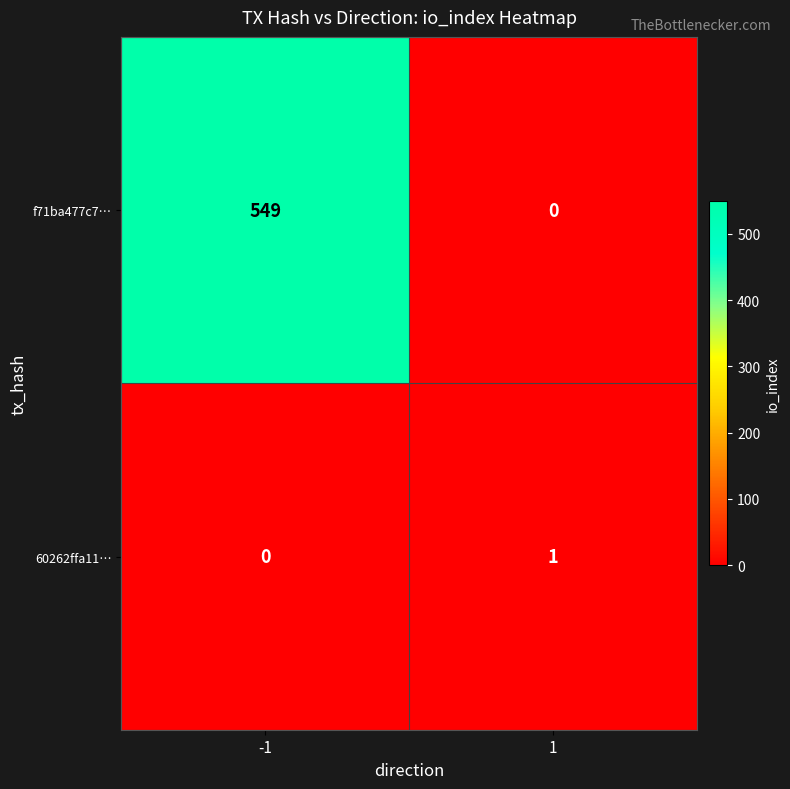

What is the maximum value shown in the chart?

549